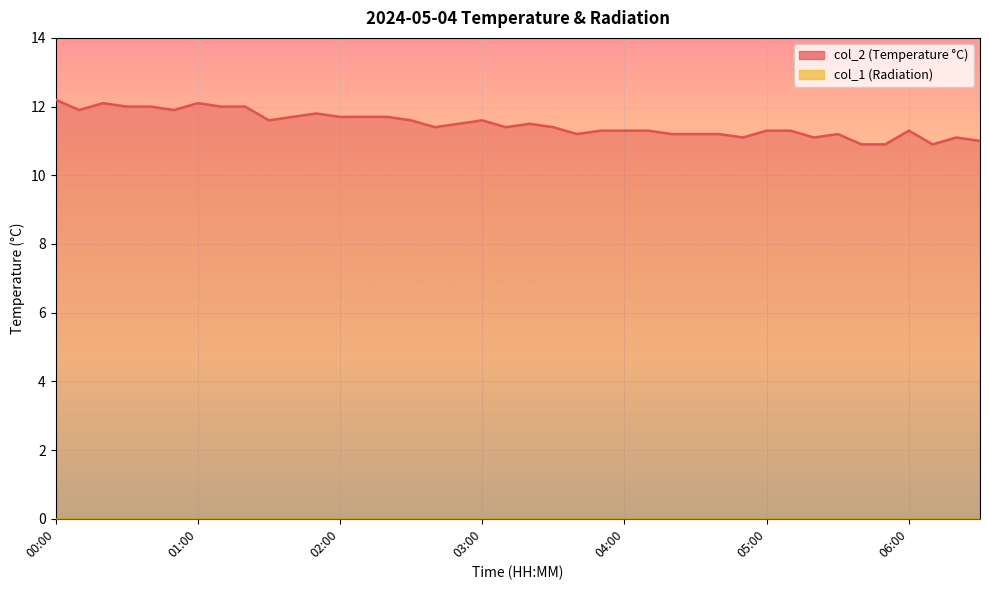

What is the value of the 15th point from the left?

11.7